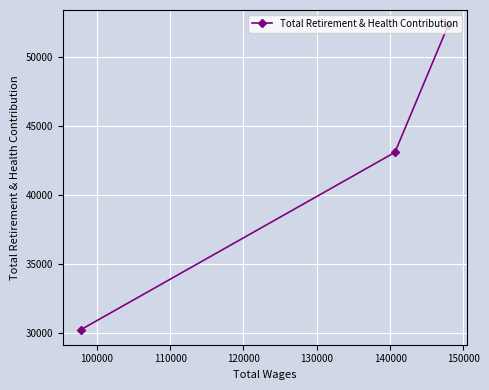

What is the difference between the second highest and minimum values?

12816